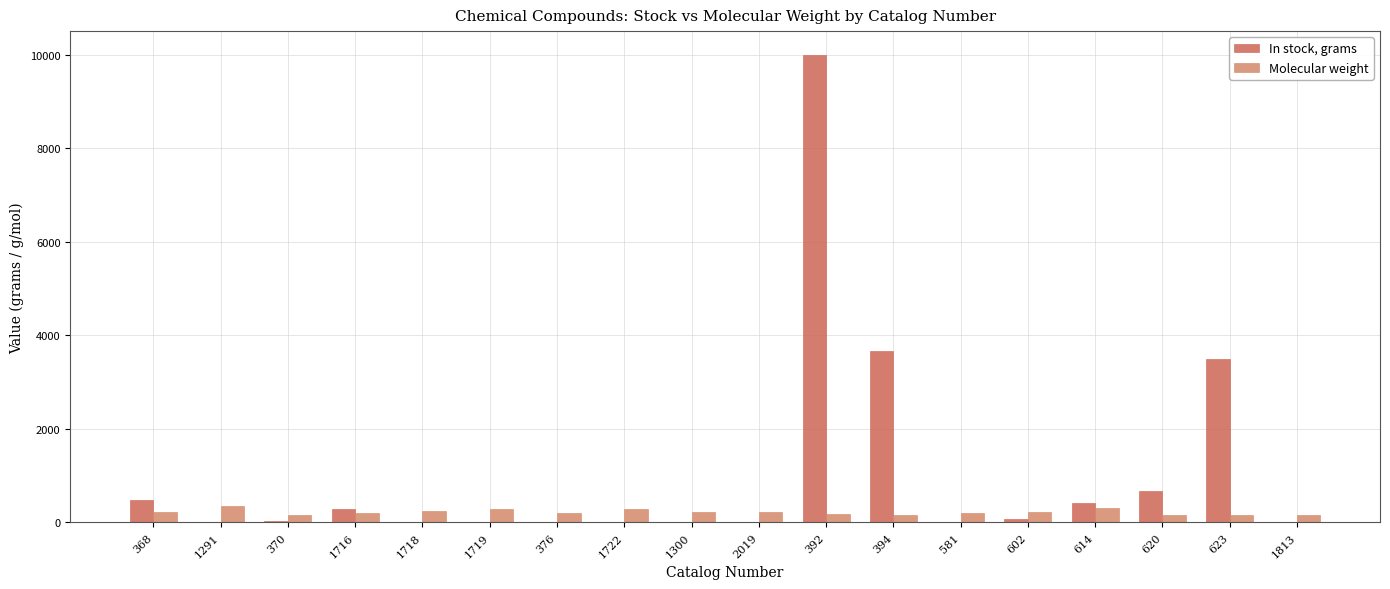

Between 392 and 602, which series saw the biggest shift?

In stock, grams